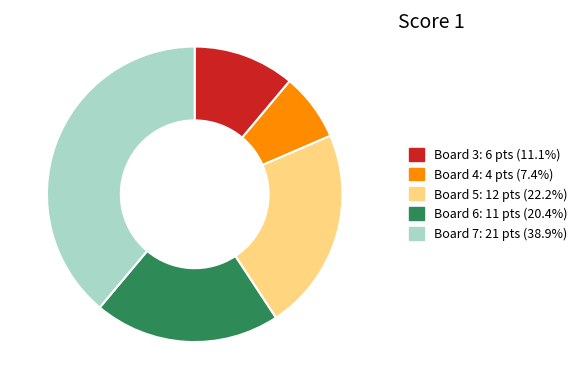

Is there any slice that represents more than half of the pie?

No